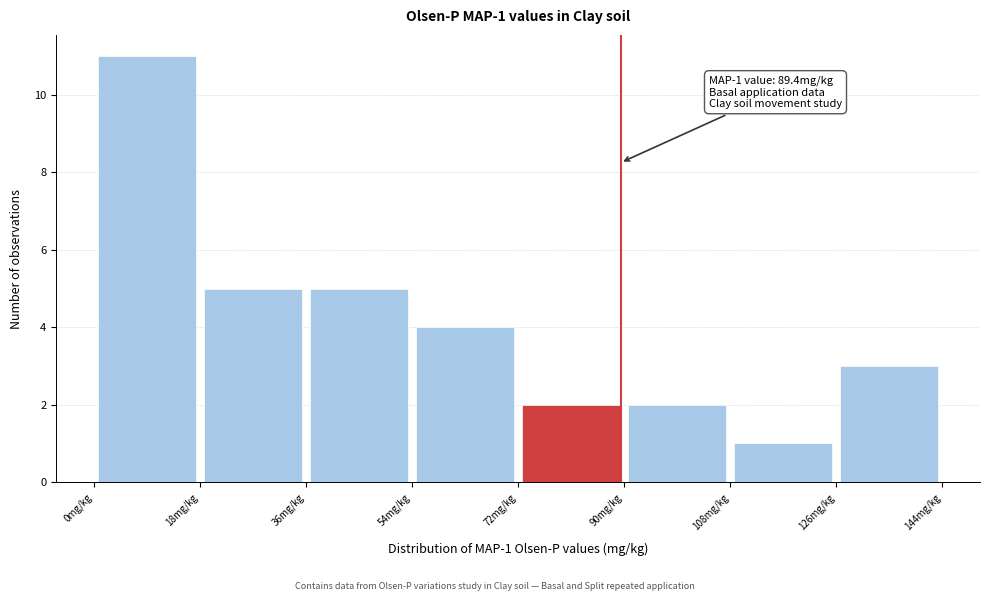

Which range on the x-axis has the tallest bar?

0 to 18